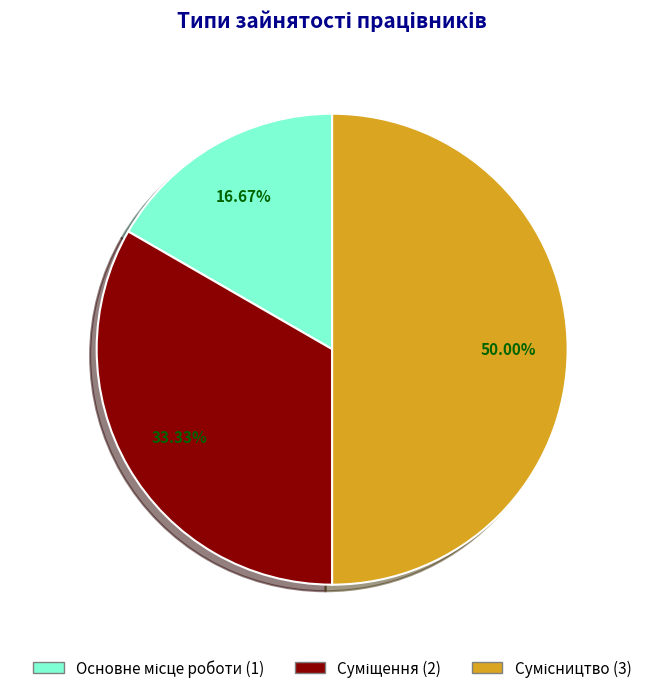

Count the number of slices in the pie.

3